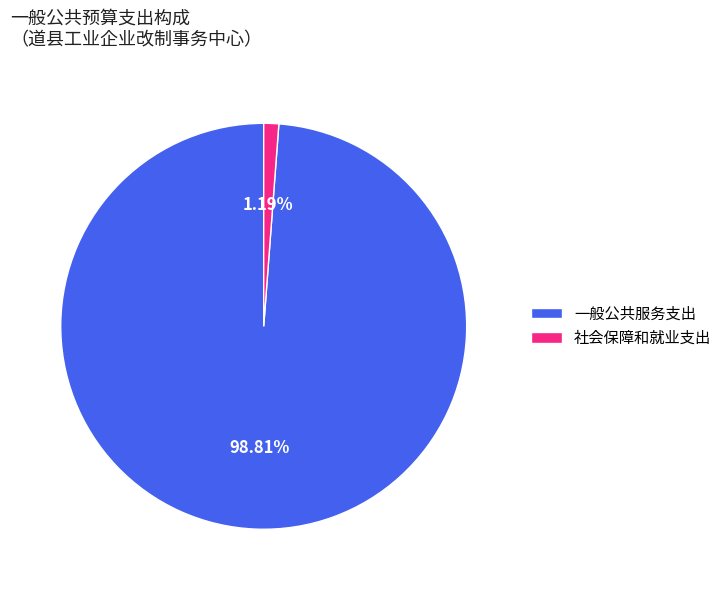

Approximately how many times larger is the value at 一般公共服务支出 compared to 社会保障和就业支出?

83.0